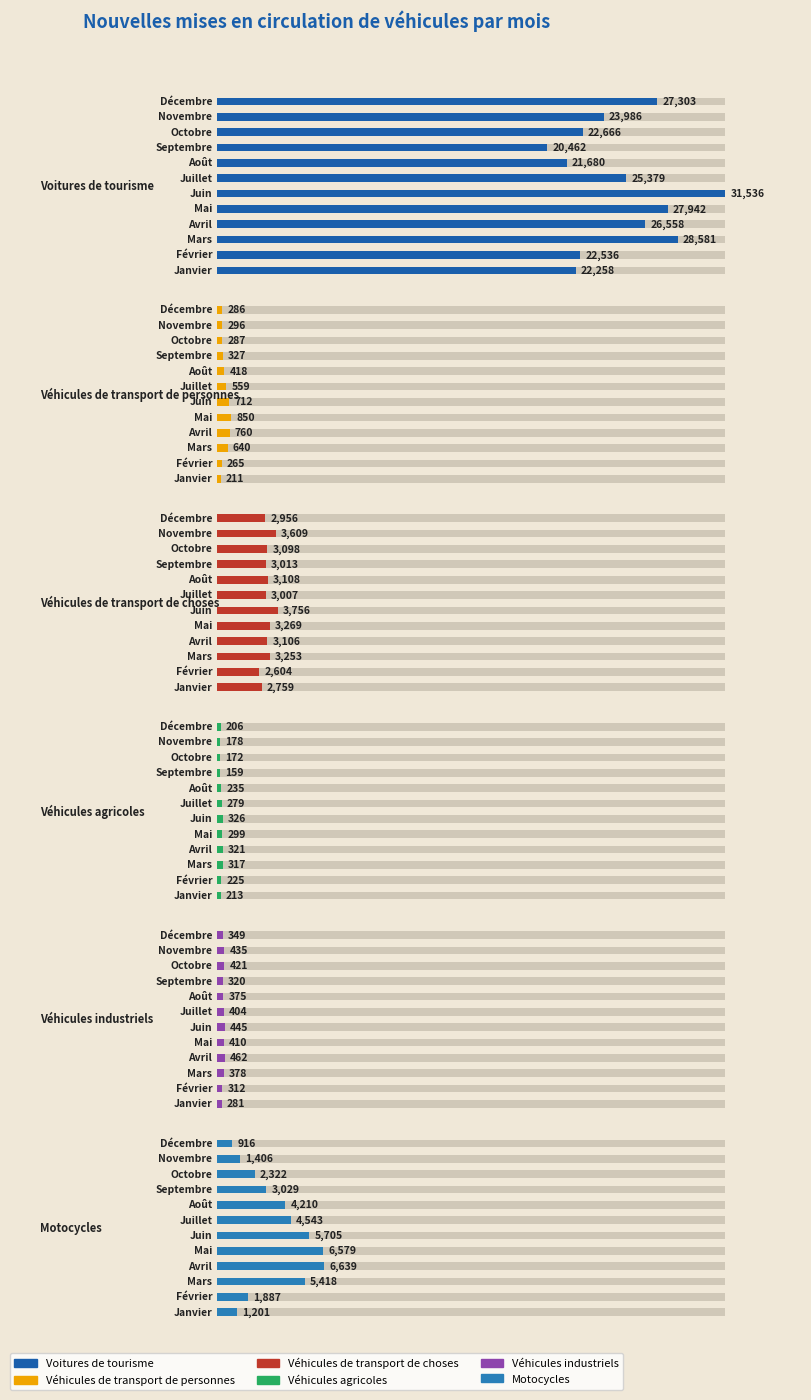

Reading left to right, transcribe all the data shown in this chart.

Voitures de tourisme: 22258	22536	28581	26558	27942	31536	25379	21680	20462	22666	23986	27303
Véhicules de transport de personnes: 211	265	640	760	850	712	559	418	327	287	296	286
Véhicules de transport de choses: 2759	2604	3253	3106	3269	3756	3007	3108	3013	3098	3609	2956
Véhicules agricoles: 213	225	317	321	299	326	279	235	159	172	178	206
Véhicules industriels: 281	312	378	462	410	445	404	375	320	421	435	349
Motocycles: 1201	1887	5418	6639	6579	5705	4543	4210	3029	2322	1406	916